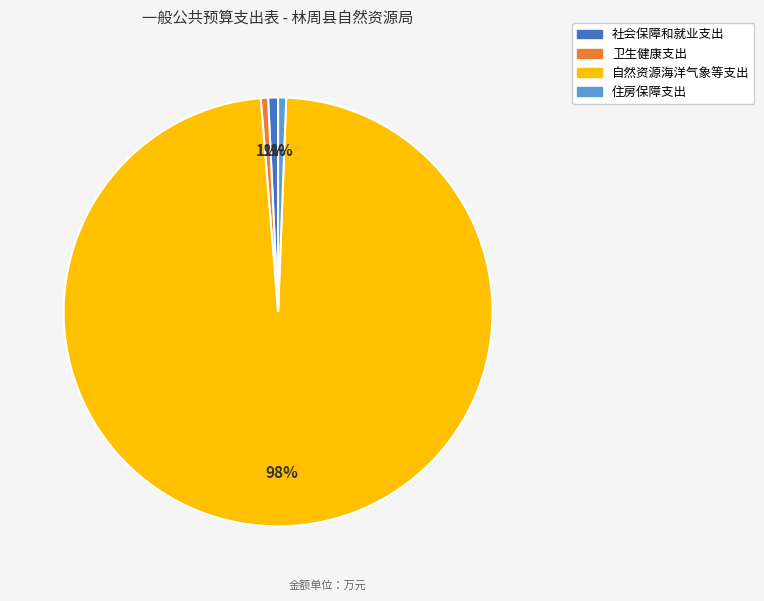

What is the majority slice?

自然资源海洋气象等支出